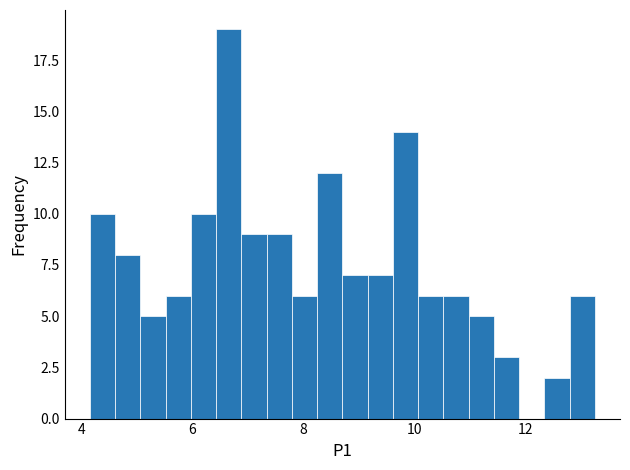

Read against the x-axis, roughly where is the centre of the tallest bar?

6.6